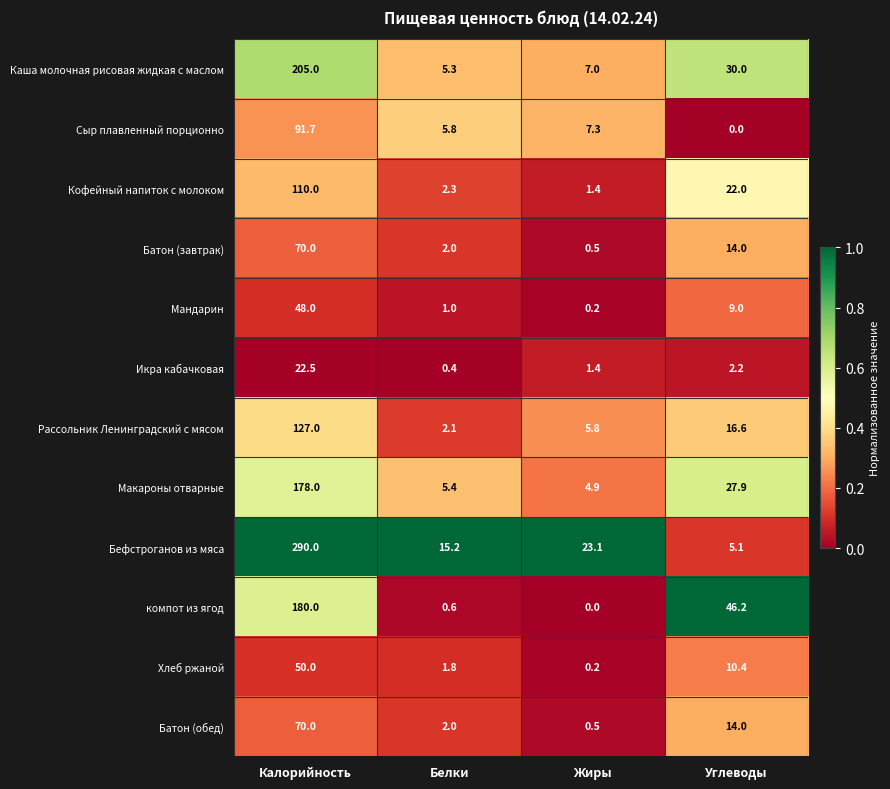

What is the sum of the Кофейный напиток с молоком values at Углеводы and Белки?

24.3